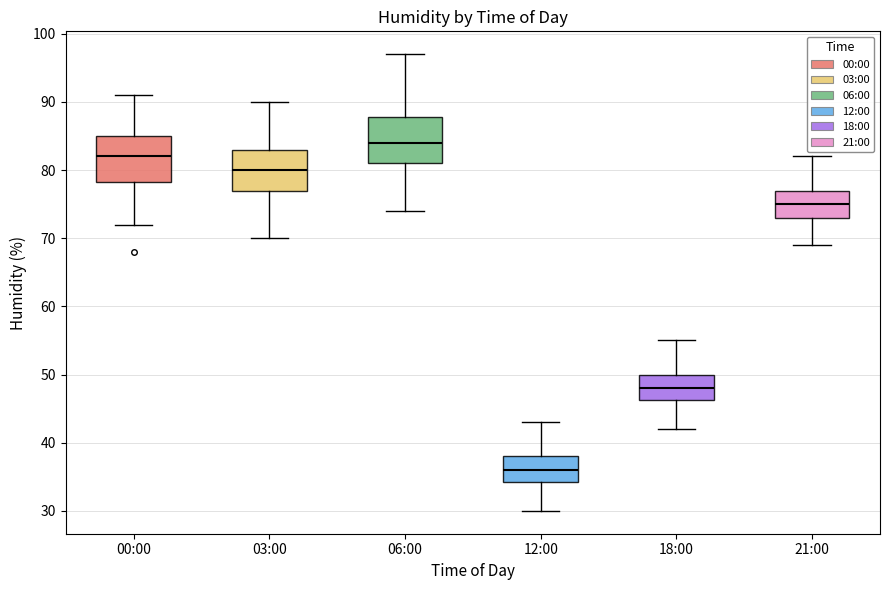

Where is the upper edge of the box for 21:00 on the y-axis? The values are not printed on the chart, so give them approximately, as read against the axis.

77